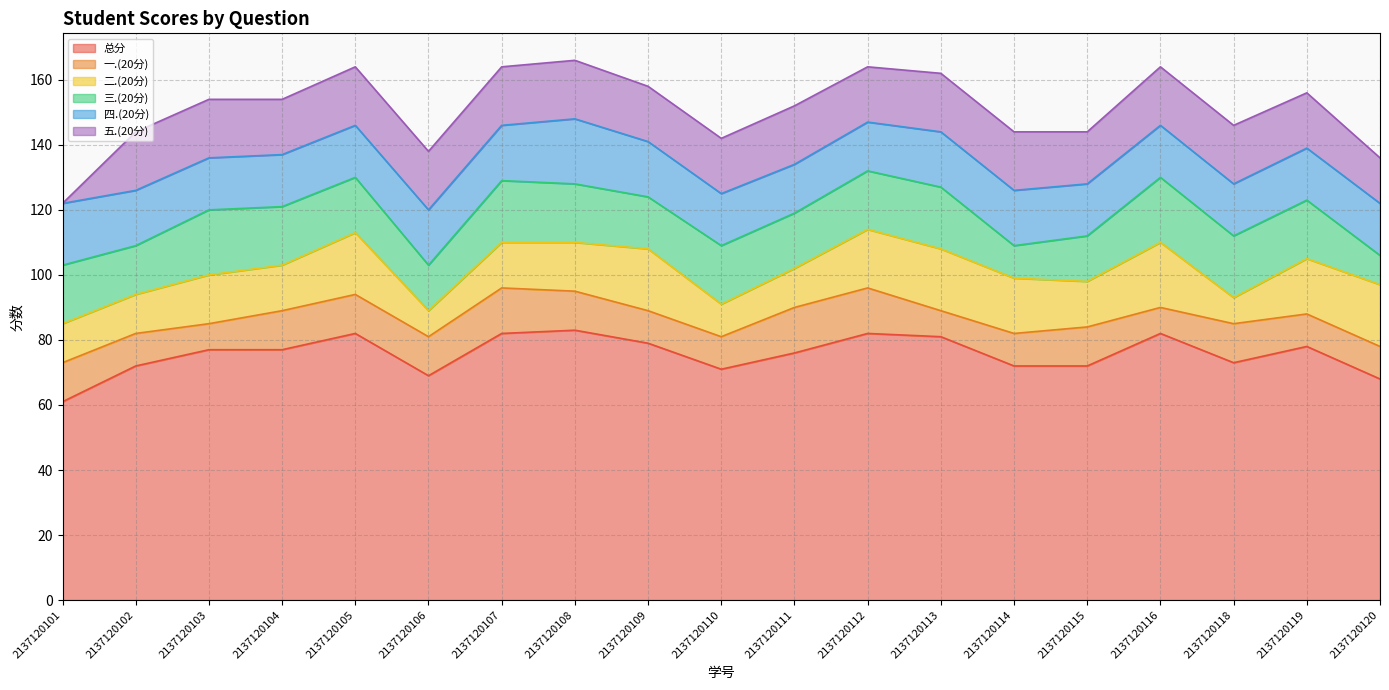

What is the difference between the highest and lowest values at 2137120109?

69